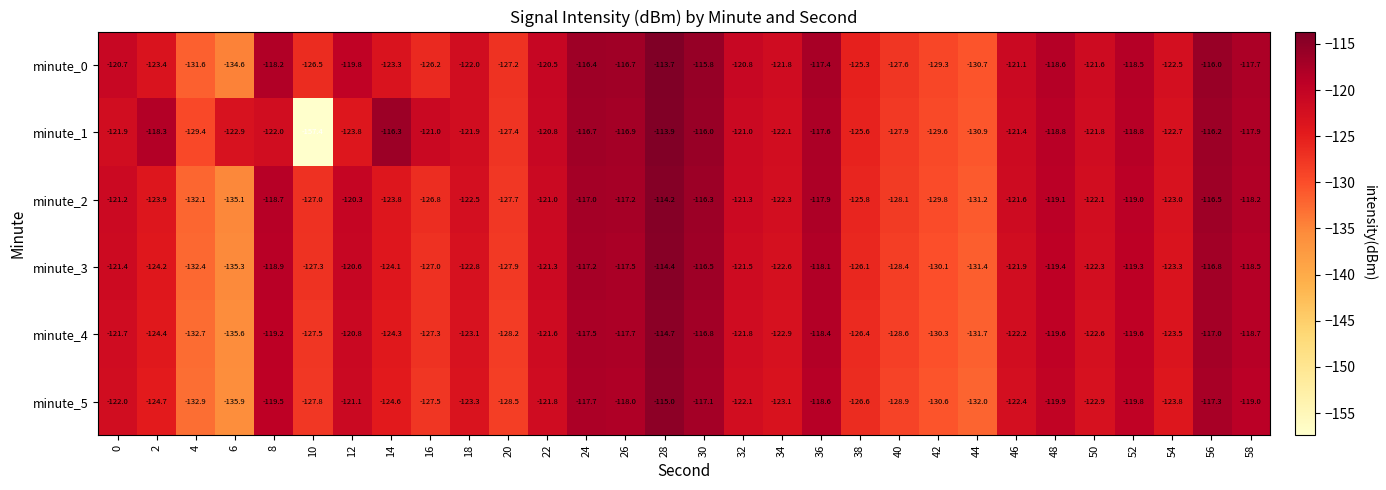

What is the difference between the minute_5 values at 50 and 36?

4.3